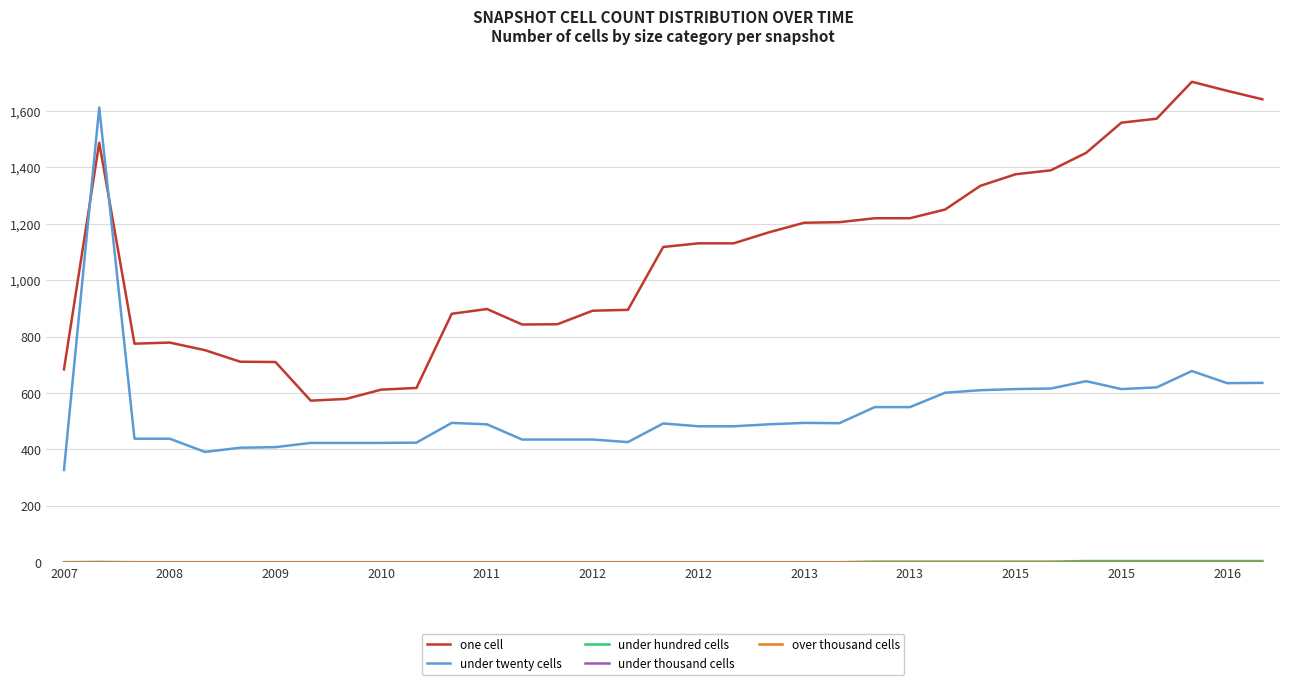

Does the chart display data point markers on the line(s)?

No